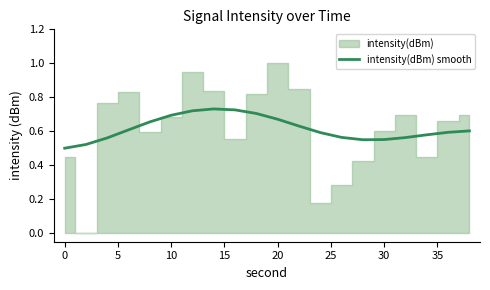

How many categories are shown in the chart?

20